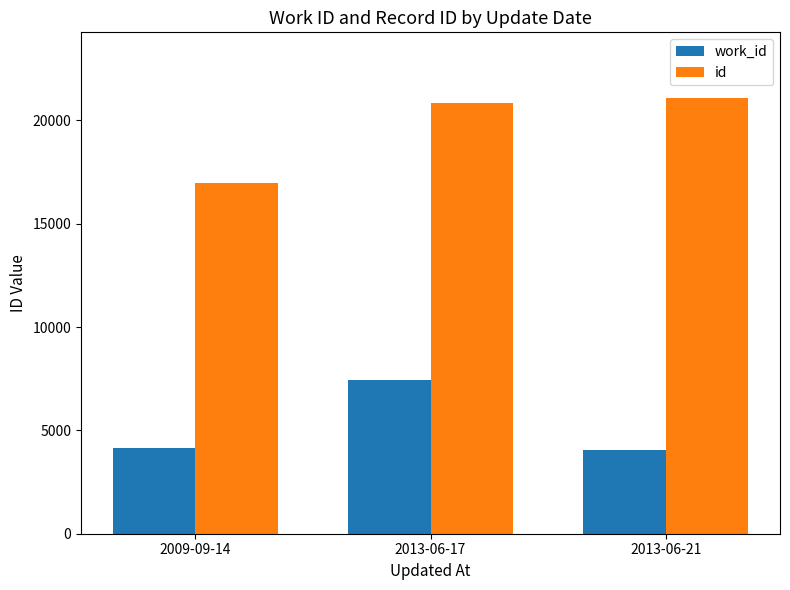

The value of id at 2013-06-21 is 37625. True or false?

False